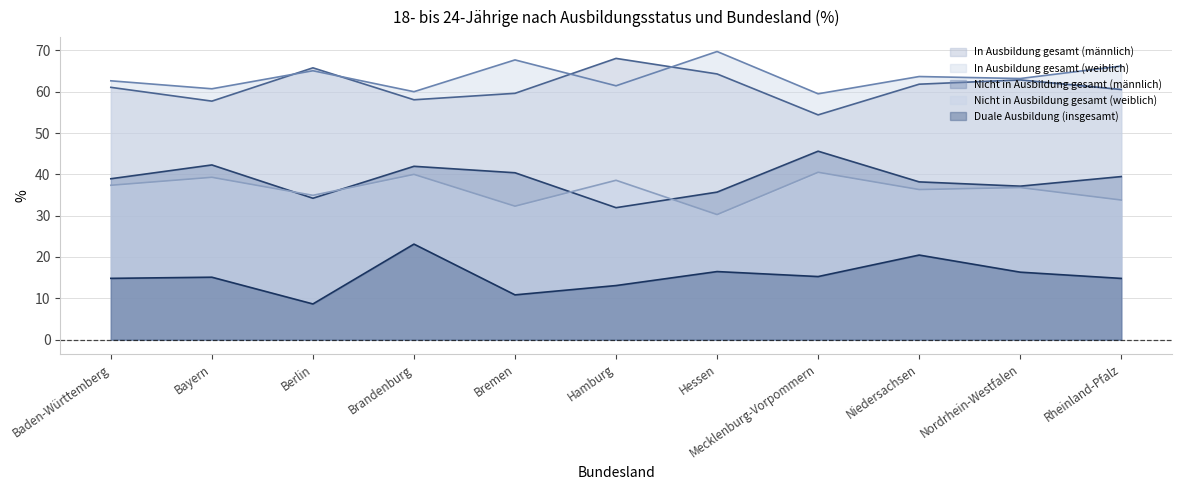

True or false: In Ausbildung gesamt (weiblich) has more than 0 interior local peaks.

True